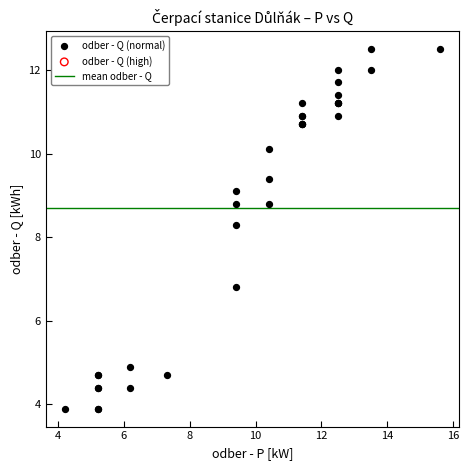

What Y value in the scatter plot is closest to 8?

8.3